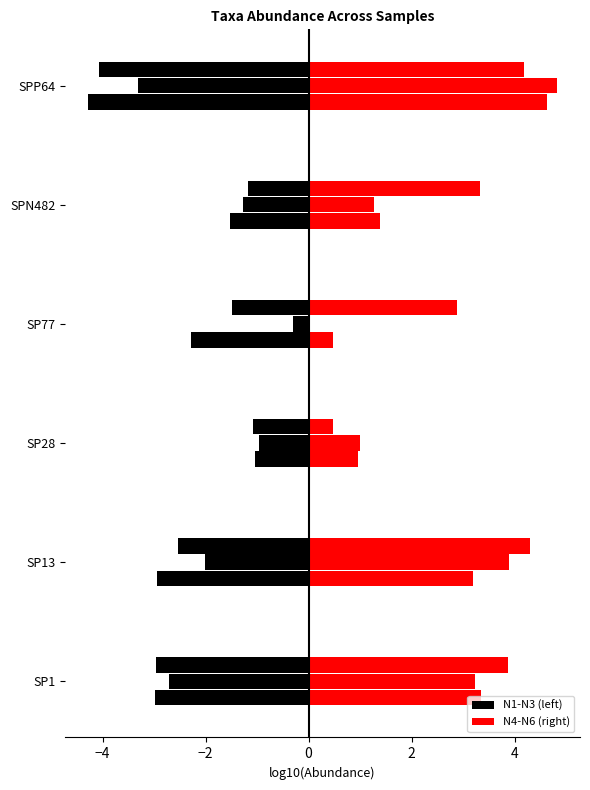

Reading left to right, extract all data points from this chart.

N1: -3.0	-2.9	-1.0	-2.3	-1.5	-4.3
N4: 3.4	3.2	1.0	0.5	1.4	4.6